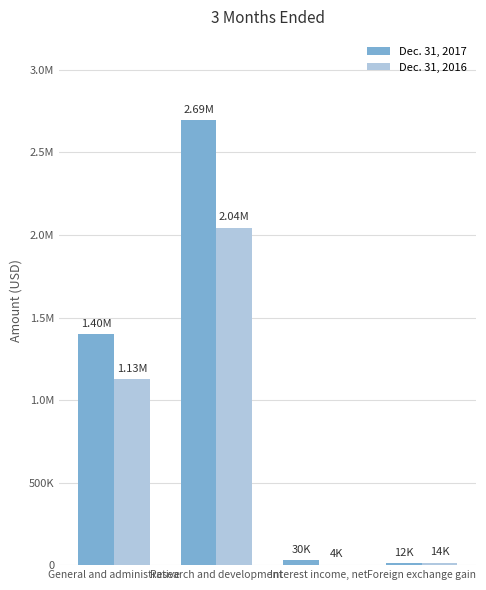

What is the total value across all series at General and administrative?

2523987